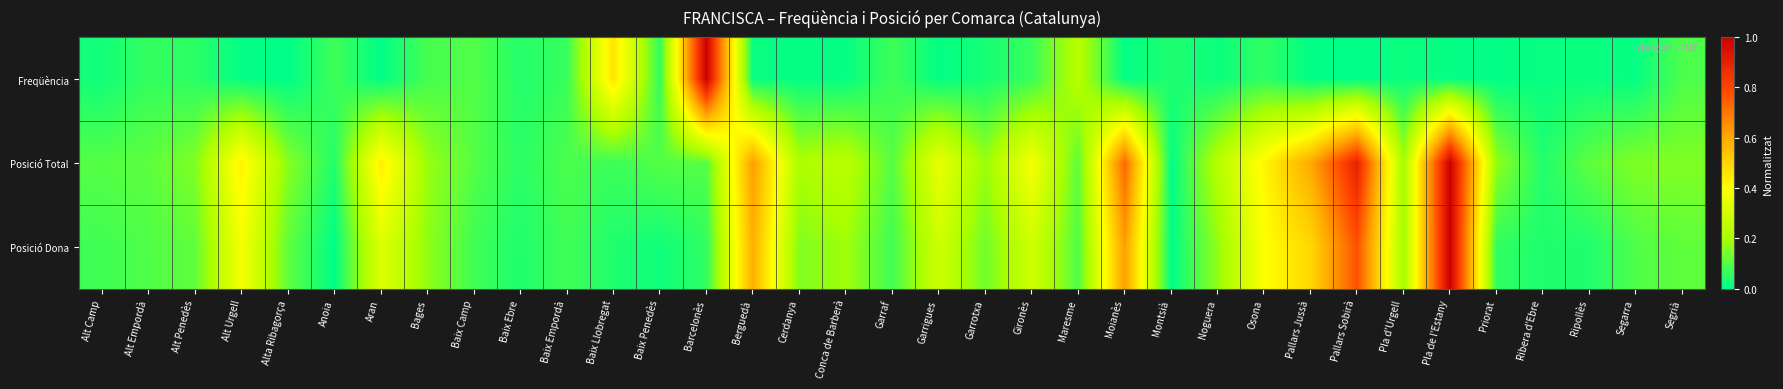

What is the spread (max minus min) of values at Alt Urgell?

0.4